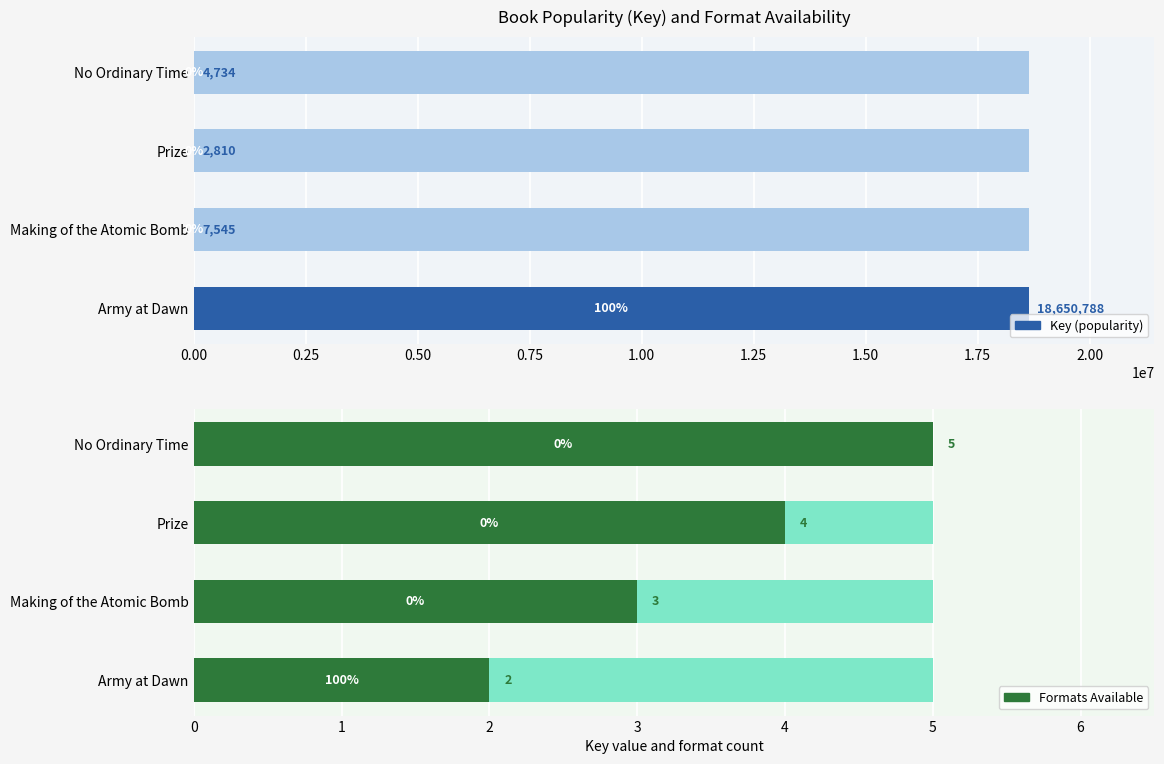

The Formats Available series shows 1 at Army at Dawn. True or false?

False